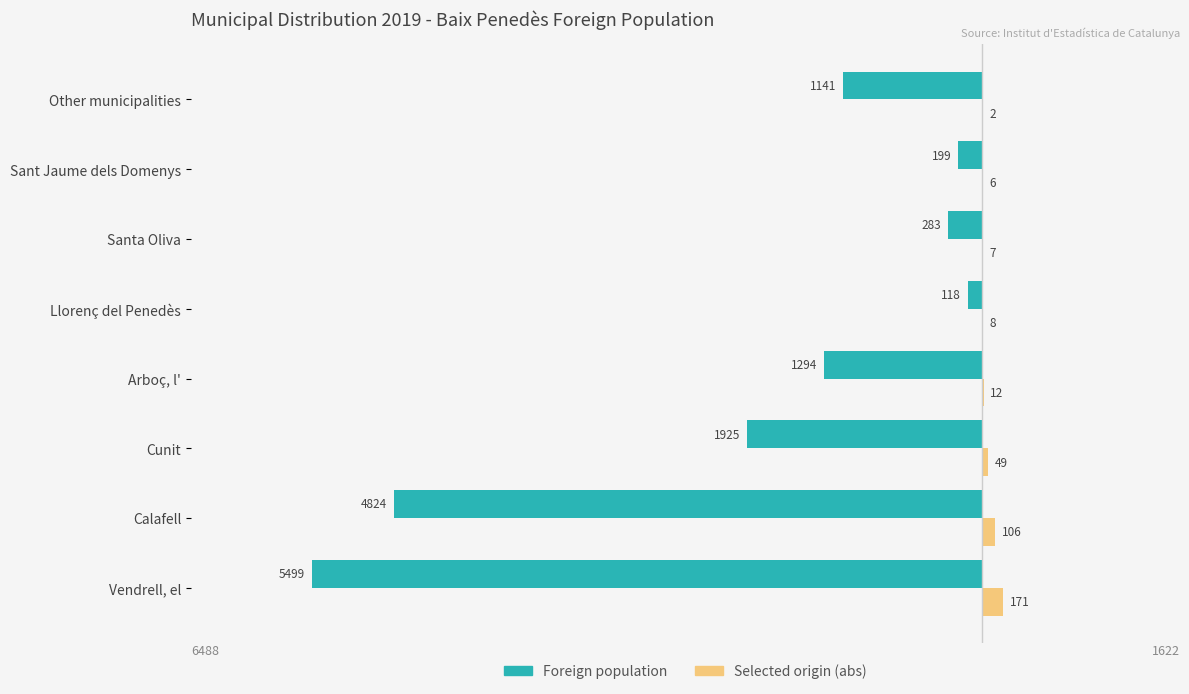

What are all the series names shown in the legend?

Foreign population, Selected origin (abs)